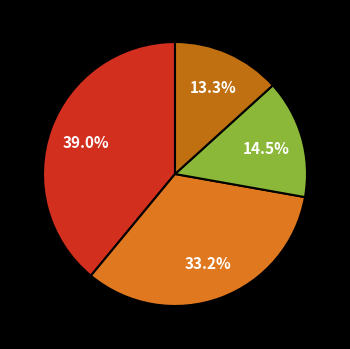

How many slices are in this pie chart?

4